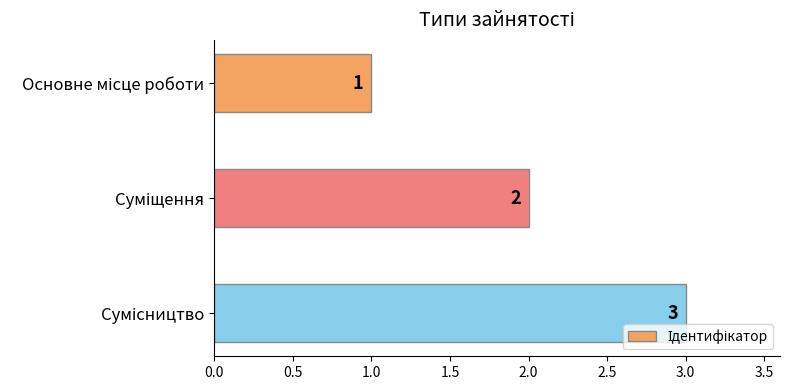

Count the values in the range 1 to 3.

3